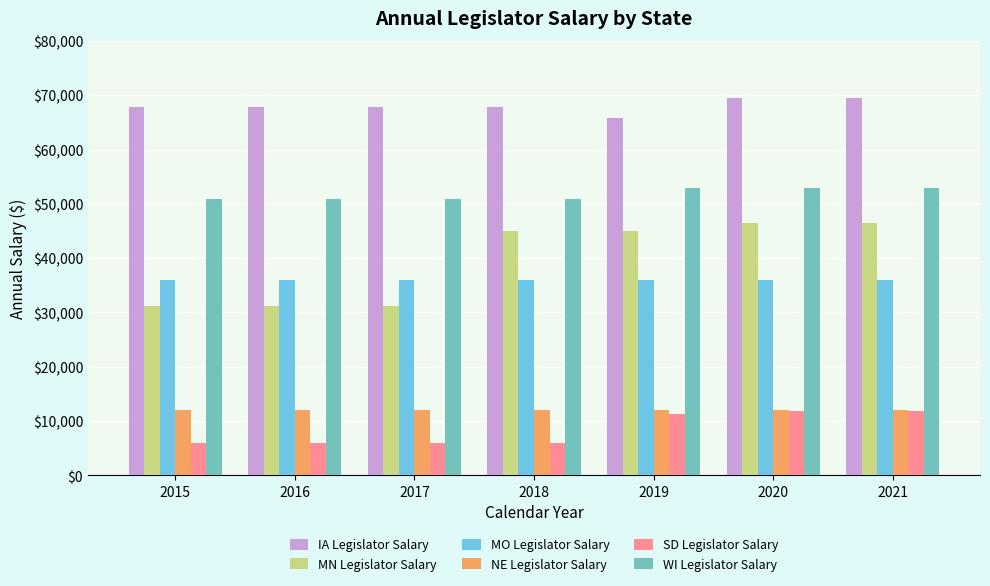

What is the total value across all series at 2015?

203842